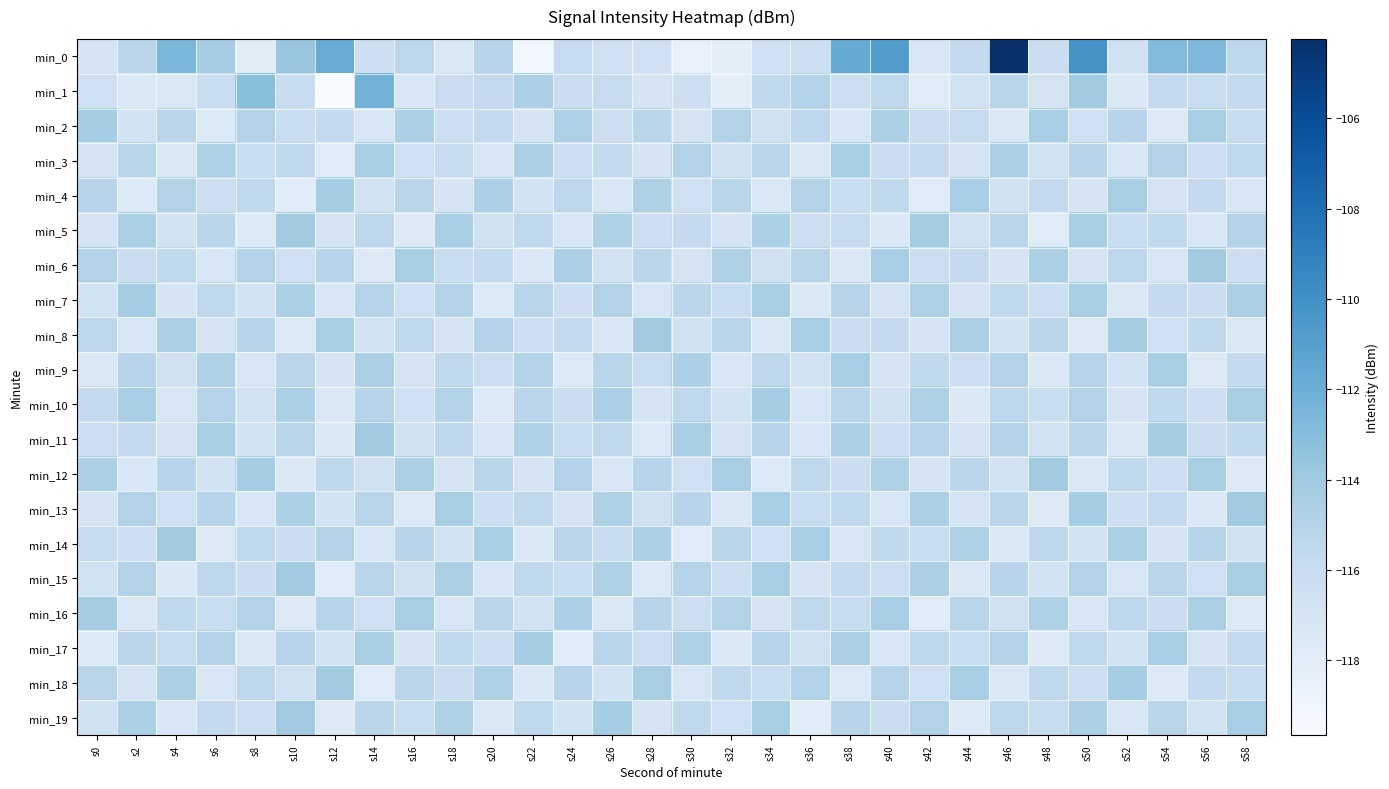

Reading left to right, what are all the values shown in this chart?

min_0: s0=-117.1	s2=-115.3	s4=-112.6	s6=-114.3	s8=-118.0	s10=-113.7	s12=-111.8	s14=-116.3	s16=-115.3	s18=-117.5	s20=-115.1	s22=-119.1	s24=-115.9	s26=-116.5	s28=-116.6	s30=-118.5	s32=-118.1	s34=-116.5	s36=-116.3	s38=-111.7	s40=-110.8	s42=-117.2	s44=-115.8	s46=-104.2	s48=-116.2	s50=-110.2	s52=-116.6	s54=-112.8	s56=-112.7	s58=-115.4
min_1: s0=-116.5	s2=-117.5	s4=-117.4	s6=-116.1	s8=-113.2	s10=-115.9	s12=-119.7	s14=-112.3	s16=-117.3	s18=-116.1	s20=-115.8	s22=-114.5	s24=-116.2	s26=-115.9	s28=-117.1	s30=-116.4	s32=-118.2	s34=-115.6	s36=-114.8	s38=-116.3	s40=-115.5	s42=-117.8	s44=-116.7	s46=-115.2	s48=-116.9	s50=-114.1	s52=-117.5	s54=-115.8	s56=-116.1	s58=-115.7
min_2: s0=-114.2	s2=-116.8	s4=-115.3	s6=-117.6	s8=-114.9	s10=-116.1	s12=-115.7	s14=-117.2	s16=-114.5	s18=-116.3	s20=-115.8	s22=-117.1	s24=-114.7	s26=-116.4	s28=-115.2	s30=-117.0	s32=-114.8	s34=-116.6	s36=-115.4	s38=-117.3	s40=-114.6	s42=-116.2	s44=-115.9	s46=-117.4	s48=-114.3	s50=-116.5	s52=-115.1	s54=-117.7	s56=-114.4	s58=-116.0
min_3: s0=-116.9	s2=-115.2	s4=-117.4	s6=-114.7	s8=-116.1	s10=-115.6	s12=-117.8	s14=-114.3	s16=-116.5	s18=-115.9	s20=-117.2	s22=-114.6	s24=-116.3	s26=-115.7	s28=-117.1	s30=-114.8	s32=-116.6	s34=-115.3	s36=-117.5	s38=-114.4	s40=-116.2	s42=-115.8	s44=-117.0	s46=-114.5	s48=-116.7	s50=-115.1	s52=-117.3	s54=-114.9	s56=-116.4	s58=-115.5
min_4: s0=-115.1	s2=-117.6	s4=-114.8	s6=-116.3	s8=-115.5	s10=-117.9	s12=-114.2	s14=-116.7	s16=-115.3	s18=-117.1	s20=-114.6	s22=-116.8	s24=-115.4	s26=-117.2	s28=-114.7	s30=-116.5	s32=-115.2	s34=-117.4	s36=-114.9	s38=-116.1	s40=-115.6	s42=-117.8	s44=-114.3	s46=-116.6	s48=-115.7	s50=-117.0	s52=-114.4	s54=-116.9	s56=-115.8	s58=-117.3
min_5: s0=-117.0	s2=-114.5	s4=-116.8	s6=-115.2	s8=-117.6	s10=-114.1	s12=-116.9	s14=-115.4	s16=-117.7	s18=-114.3	s20=-116.6	s22=-115.5	s24=-117.2	s26=-114.7	s28=-116.4	s30=-115.8	s32=-117.1	s34=-114.6	s36=-116.3	s38=-115.9	s40=-117.5	s42=-114.2	s44=-116.7	s46=-115.3	s48=-117.8	s50=-114.4	s52=-116.1	s54=-115.6	s56=-117.3	s58=-114.8
min_6: s0=-114.8	s2=-116.2	s4=-115.6	s6=-117.3	s8=-114.9	s10=-116.5	s12=-115.1	s14=-117.7	s16=-114.4	s18=-116.1	s20=-115.7	s22=-117.4	s24=-114.5	s26=-116.8	s28=-115.3	s30=-117.0	s32=-114.7	s34=-116.6	s36=-115.2	s38=-117.5	s40=-114.3	s42=-116.3	s44=-115.8	s46=-117.1	s48=-114.6	s50=-116.9	s52=-115.4	s54=-117.2	s56=-114.1	s58=-116.4
min_7: s0=-116.7	s2=-114.2	s4=-117.1	s6=-115.5	s8=-116.8	s10=-114.6	s12=-117.3	s14=-115.0	s16=-116.5	s18=-114.8	s20=-117.6	s22=-115.2	s24=-116.4	s26=-114.9	s28=-117.2	s30=-115.3	s32=-116.1	s34=-114.4	s36=-117.5	s38=-115.1	s40=-116.9	s42=-114.7	s44=-117.0	s46=-115.6	s48=-116.3	s50=-114.3	s52=-117.4	s54=-115.8	s56=-116.2	s58=-114.5
min_8: s0=-115.4	s2=-117.2	s4=-114.6	s6=-116.9	s8=-115.1	s10=-117.6	s12=-114.3	s14=-116.7	s16=-115.5	s18=-117.0	s20=-114.8	s22=-116.4	s24=-115.7	s26=-117.3	s28=-114.1	s30=-116.6	s32=-115.2	s34=-117.5	s36=-114.4	s38=-116.2	s40=-115.8	s42=-117.1	s44=-114.5	s46=-116.8	s48=-115.3	s50=-117.7	s52=-114.2	s54=-116.5	s56=-115.6	s58=-117.4
min_9: s0=-117.4	s2=-115.1	s4=-116.6	s6=-114.7	s8=-117.2	s10=-115.3	s12=-116.9	s14=-114.5	s16=-117.0	s18=-115.5	s20=-116.3	s22=-114.8	s24=-117.6	s26=-115.2	s28=-116.1	s30=-114.6	s32=-117.3	s34=-115.4	s36=-116.7	s38=-114.3	s40=-117.1	s42=-115.6	s44=-116.4	s46=-114.9	s48=-117.5	s50=-115.0	s52=-116.8	s54=-114.4	s56=-117.7	s58=-115.7
min_10: s0=-115.8	s2=-114.3	s4=-117.2	s6=-115.0	s8=-116.7	s10=-114.6	s12=-117.4	s14=-115.1	s16=-116.5	s18=-114.8	s20=-117.6	s22=-115.3	s24=-116.2	s26=-114.5	s28=-117.1	s30=-115.5	s32=-116.8	s34=-114.2	s36=-117.3	s38=-115.2	s40=-116.6	s42=-114.7	s44=-117.5	s46=-115.4	s48=-116.1	s50=-114.9	s52=-117.0	s54=-115.6	s56=-116.4	s58=-114.4
min_11: s0=-116.3	s2=-115.7	s4=-117.0	s6=-114.4	s8=-116.8	s10=-115.2	s12=-117.5	s14=-114.1	s16=-116.6	s18=-115.4	s20=-117.2	s22=-114.7	s24=-116.1	s26=-115.5	s28=-117.6	s30=-114.3	s32=-116.9	s34=-115.1	s36=-117.3	s38=-114.6	s40=-116.4	s42=-115.0	s44=-117.1	s46=-114.8	s48=-116.7	s50=-115.3	s52=-117.4	s54=-114.2	s56=-116.2	s58=-115.6
min_12: s0=-114.6	s2=-117.3	s4=-115.1	s6=-116.8	s8=-114.2	s10=-117.5	s12=-115.4	s14=-116.6	s16=-114.5	s18=-117.0	s20=-115.2	s22=-116.9	s24=-114.8	s26=-117.2	s28=-115.0	s30=-116.5	s32=-114.3	s34=-117.6	s36=-115.5	s38=-116.2	s40=-114.7	s42=-117.1	s44=-115.3	s46=-116.7	s48=-114.1	s50=-117.4	s52=-115.6	s54=-116.3	s56=-114.4	s58=-117.7
min_13: s0=-117.1	s2=-114.8	s4=-116.5	s6=-115.0	s8=-117.3	s10=-114.6	s12=-116.8	s14=-115.2	s16=-117.6	s18=-114.4	s20=-116.3	s22=-115.5	s24=-117.0	s26=-114.7	s28=-116.6	s30=-115.1	s32=-117.4	s34=-114.3	s36=-116.1	s38=-115.6	s40=-117.2	s42=-114.5	s44=-116.9	s46=-115.3	s48=-117.7	s50=-114.2	s52=-116.4	s54=-115.7	s56=-117.5	s58=-114.1
min_14: s0=-115.9	s2=-116.4	s4=-114.1	s6=-117.7	s8=-115.5	s10=-116.2	s12=-114.8	s14=-117.3	s16=-115.1	s18=-116.7	s20=-114.4	s22=-117.5	s24=-115.3	s26=-116.0	s28=-114.6	s30=-117.8	s32=-115.2	s34=-116.5	s36=-114.3	s38=-117.2	s40=-115.6	s42=-116.1	s44=-114.7	s46=-117.4	s48=-115.4	s50=-116.8	s52=-114.5	s54=-117.1	s56=-115.0	s58=-116.6
min_15: s0=-116.7	s2=-114.9	s4=-117.5	s6=-115.4	s8=-116.2	s10=-114.1	s12=-117.8	s14=-115.2	s16=-116.6	s18=-114.5	s20=-117.3	s22=-115.5	s24=-116.1	s26=-114.7	s28=-117.6	s30=-115.0	s32=-116.4	s34=-114.3	s36=-117.1	s38=-115.7	s40=-116.3	s42=-114.6	s44=-117.4	s46=-115.1	s48=-116.8	s50=-114.8	s52=-117.2	s54=-115.3	s56=-116.5	s58=-114.4
min_16: s0=-114.2	s2=-117.4	s4=-115.6	s6=-116.1	s8=-114.8	s10=-117.7	s12=-115.0	s14=-116.5	s16=-114.4	s18=-117.2	s20=-115.3	s22=-116.8	s24=-114.6	s26=-117.5	s28=-115.1	s30=-116.3	s32=-114.9	s34=-117.1	s36=-115.5	s38=-116.0	s40=-114.3	s42=-117.8	s44=-115.2	s46=-116.6	s48=-114.7	s50=-117.3	s52=-115.4	s54=-116.2	s56=-114.5	s58=-117.6
min_17: s0=-117.6	s2=-115.3	s4=-116.0	s6=-114.8	s8=-117.4	s10=-115.1	s12=-116.7	s14=-114.4	s16=-117.1	s18=-115.6	s20=-116.4	s22=-114.2	s24=-117.9	s26=-115.2	s28=-116.3	s30=-114.7	s32=-117.5	s34=-115.0	s36=-116.6	s38=-114.5	s40=-117.2	s42=-115.4	s44=-116.1	s46=-114.9	s48=-117.7	s50=-115.5	s52=-116.8	s54=-114.3	s56=-117.0	s58=-115.7
min_18: s0=-115.2	s2=-116.9	s4=-114.6	s6=-117.3	s8=-115.4	s10=-116.6	s12=-114.1	s14=-117.8	s16=-115.3	s18=-116.2	s20=-114.7	s22=-117.5	s24=-115.1	s26=-116.8	s28=-114.4	s30=-117.2	s32=-115.6	s34=-116.1	s36=-114.8	s38=-117.6	s40=-115.0	s42=-116.5	s44=-114.3	s46=-117.4	s48=-115.5	s50=-116.3	s52=-114.2	s54=-117.7	s56=-115.7	s58=-116.0
min_19: s0=-116.6	s2=-114.5	s4=-117.2	s6=-115.8	s8=-116.3	s10=-114.1	s12=-117.7	s14=-115.3	s16=-116.1	s18=-114.7	s20=-117.4	s22=-115.5	s24=-116.8	s26=-114.2	s28=-117.1	s30=-115.6	s32=-116.5	s34=-114.4	s36=-117.9	s38=-115.1	s40=-116.2	s42=-114.8	s44=-117.6	s46=-115.4	s48=-116.0	s50=-114.6	s52=-117.3	s54=-115.2	s56=-116.7	s58=-114.3